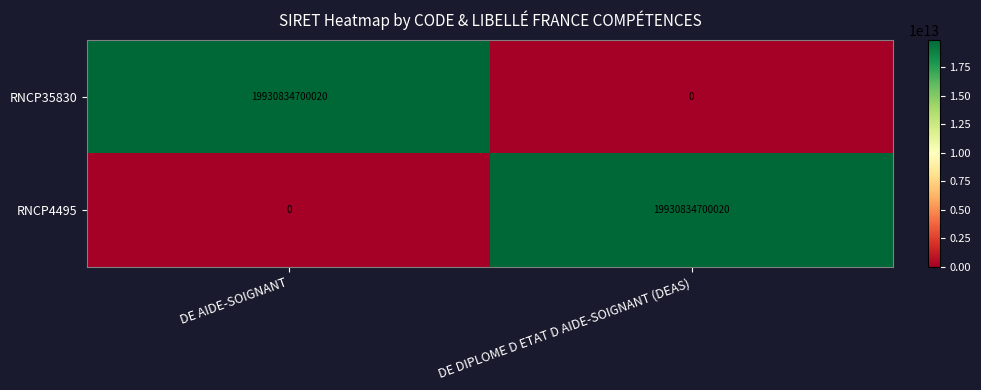

What is the maximum value for RNCP4495?

19930834700020